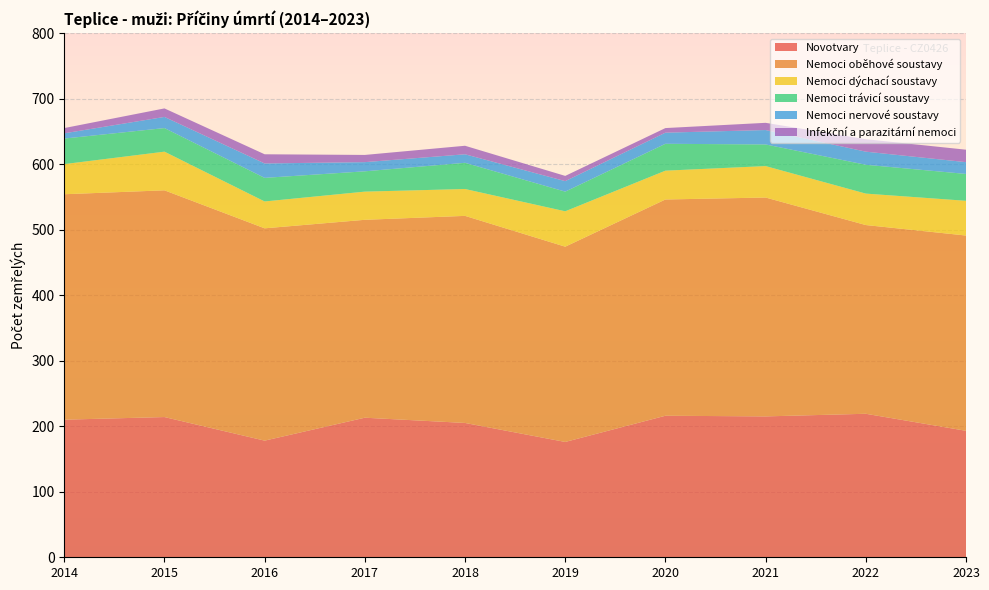

Reading left to right, extract all data points from this chart.

Novotvary: 210	214	178	213	205	176	216	215	219	193
Nemoci oběhové soustavy: 344	346	324	302	316	298	330	334	288	298
Nemoci dýchací soustavy: 46	59	41	43	41	54	44	48	48	53
Nemoci trávicí soustavy: 39	36	36	31	40	30	41	33	44	41
Nemoci nervové soustavy: 8	17	22	14	13	16	17	22	20	18
Infekční a parazitární nemoci: 8	13	14	11	13	8	7	11	19	19